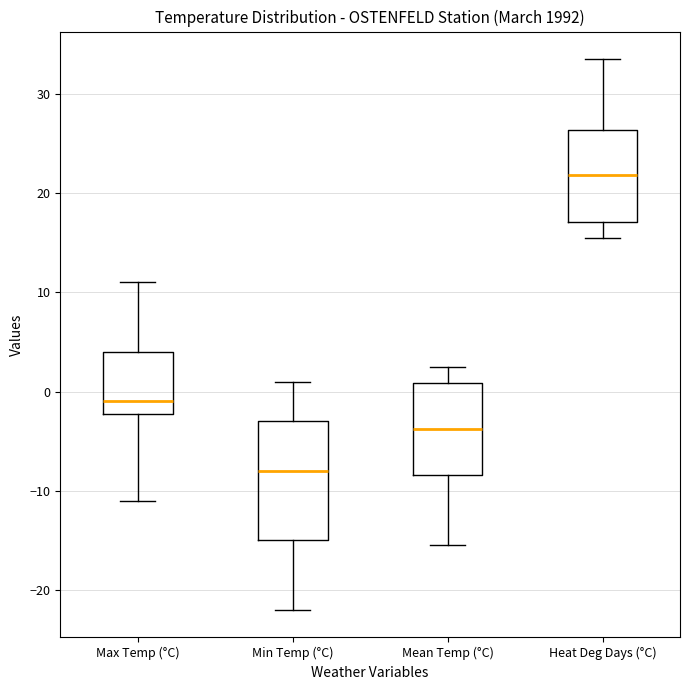

Where is the lower edge of the box for Max Temp (°C) on the y-axis? The values are not printed on the chart, so give them approximately, as read against the axis.

-2